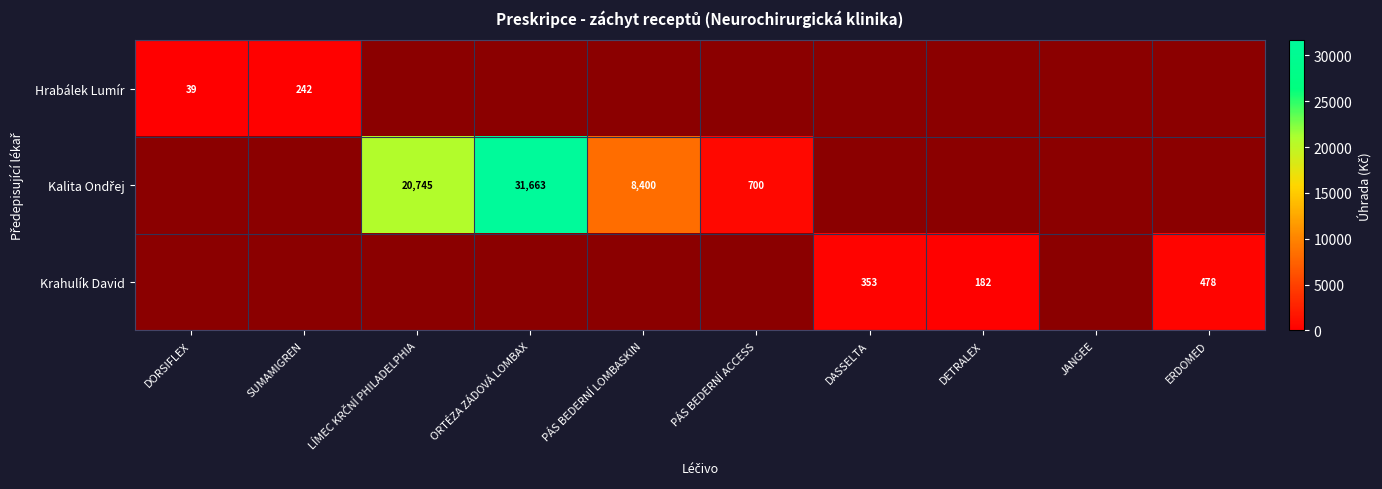

How many categories are shown in the chart?

10